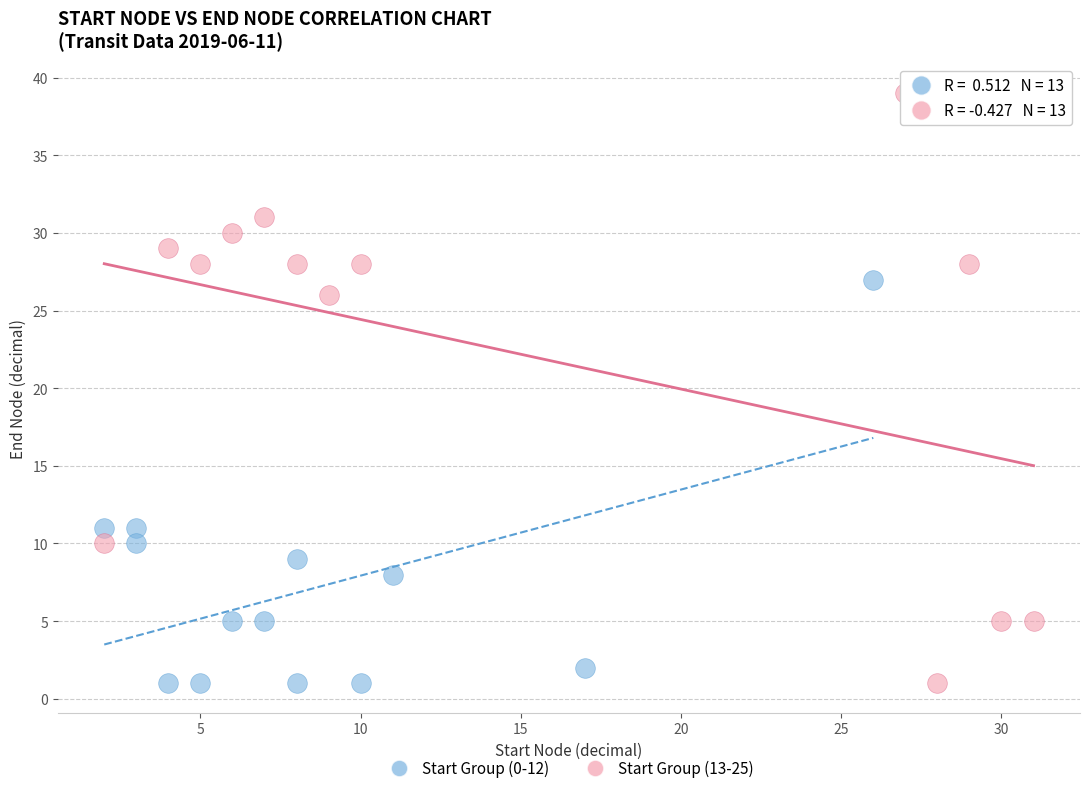

Which series has the widest spread of Y values?

Start Group (13-25)